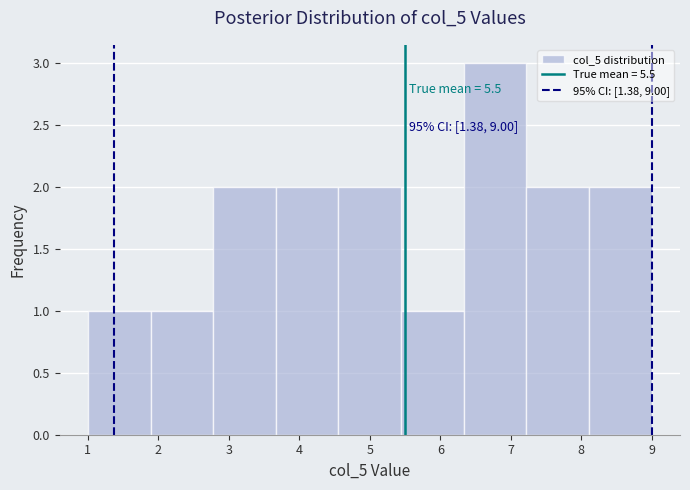

Which range on the x-axis has the tallest bar?

6.3 to 7.2